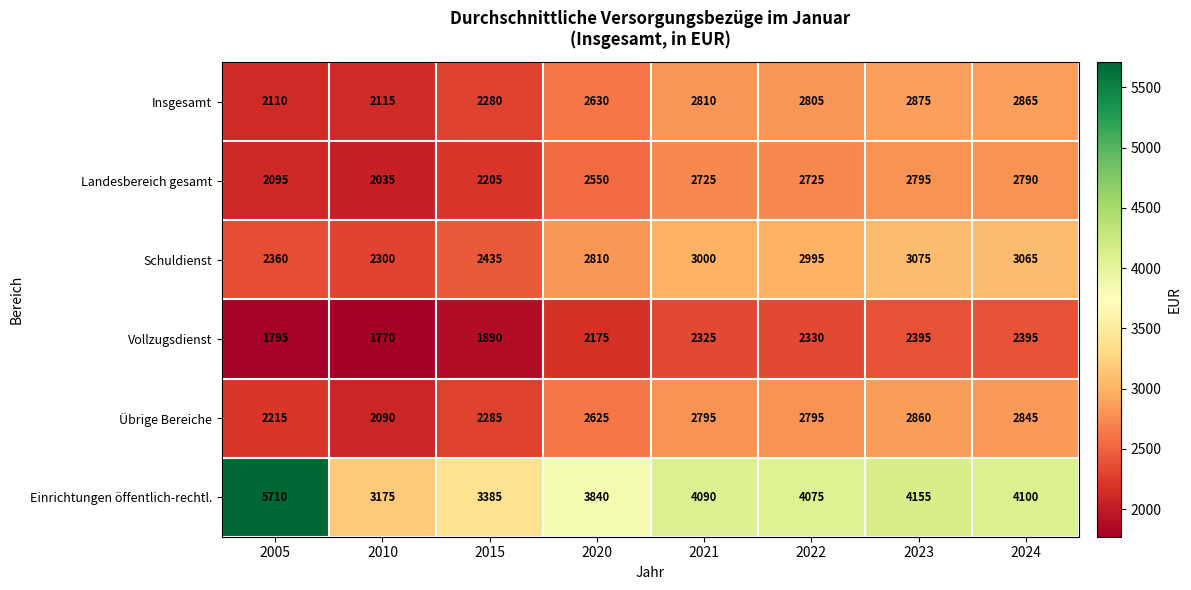

Which series changed the most between 2020 and 2021?

Einrichtungen öffentlich-rechtl.